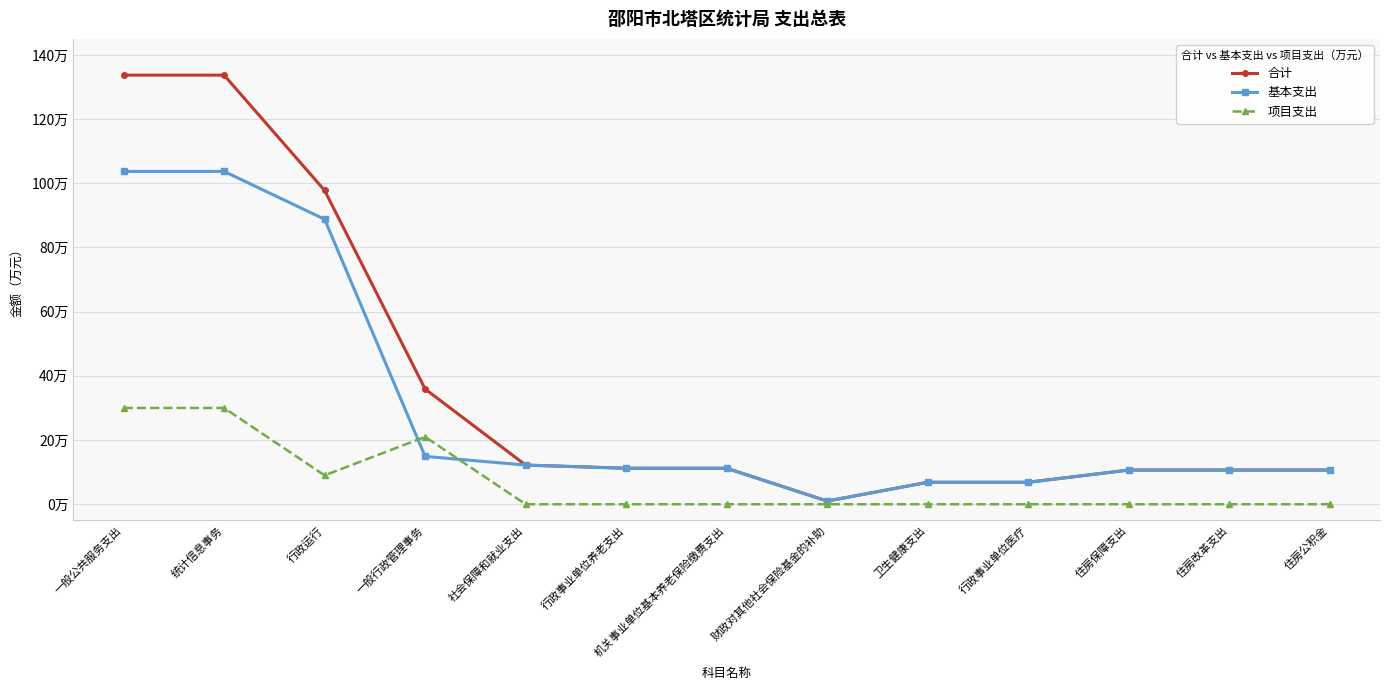

At how many categories does at least one series exceed 122?

2